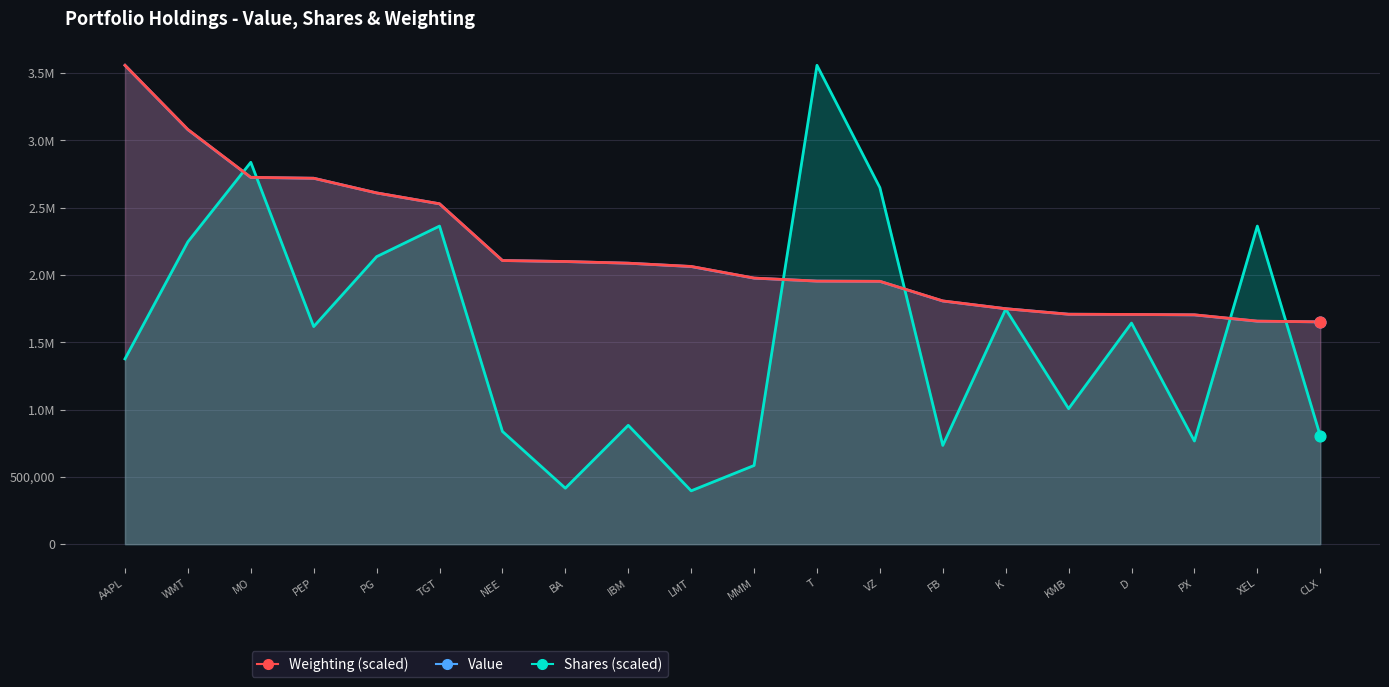

What are all the series names shown in the legend?

Value, Shares (scaled), Weighting (scaled)